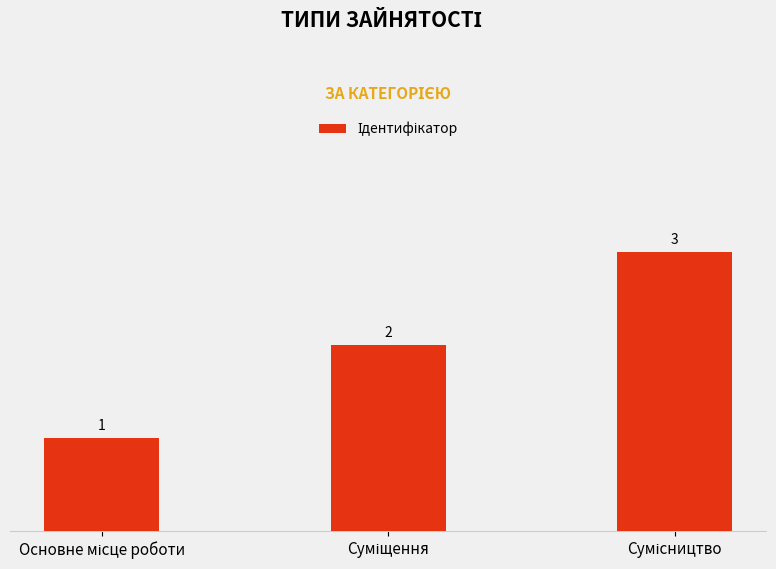

Reading left to right, transcribe all the data shown in this chart.

1	2	3